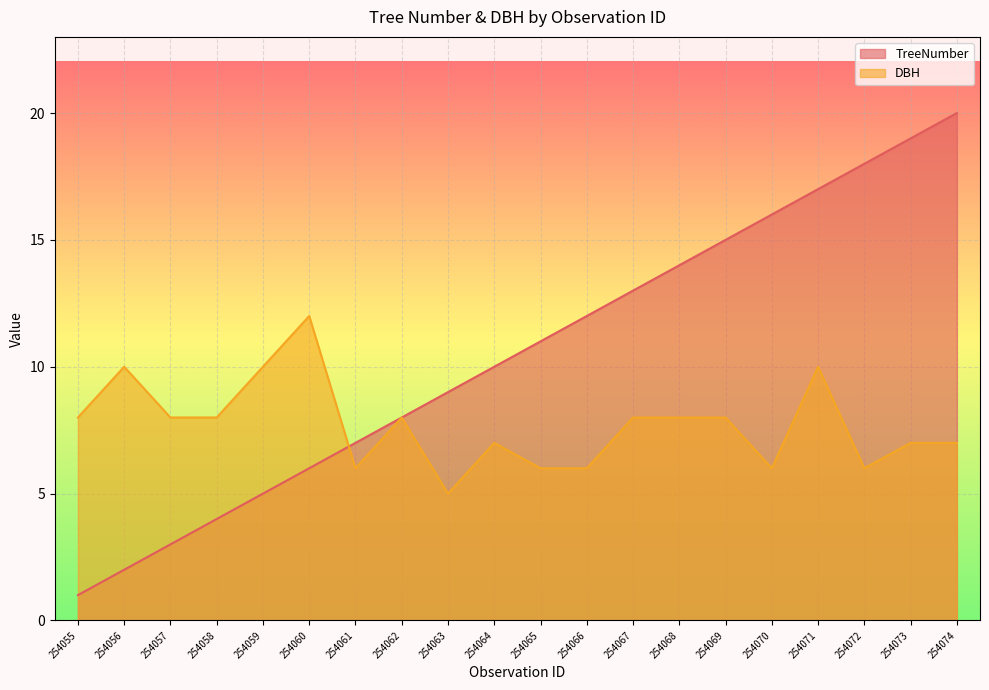

What is the minimum value for DBH?

5